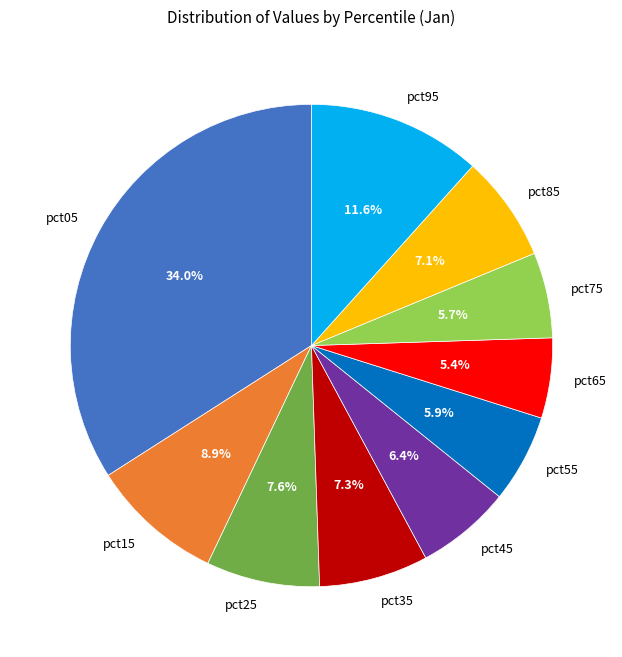

Is there any slice that represents more than half of the pie?

No